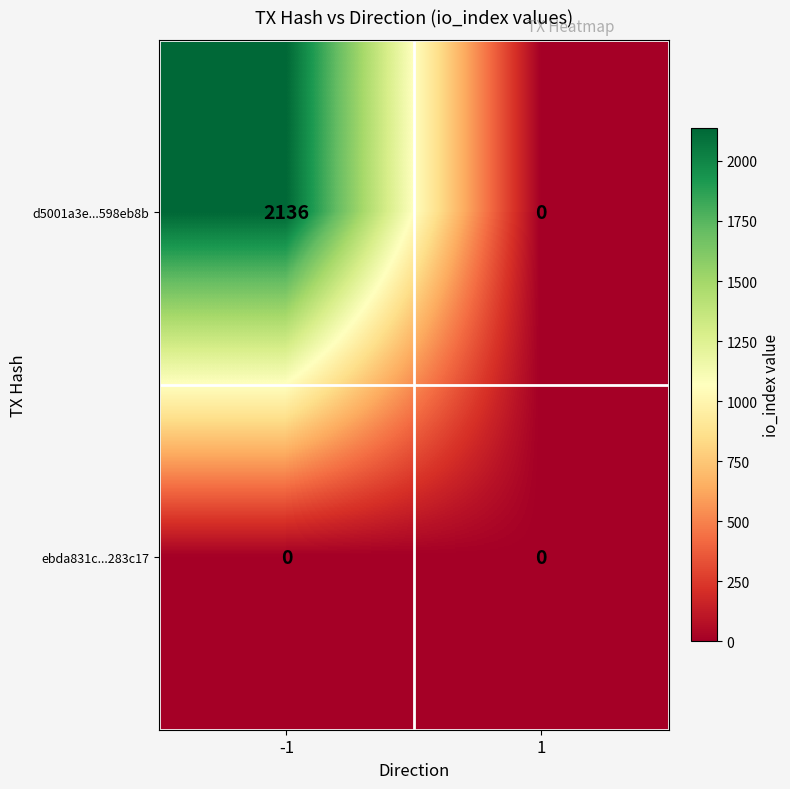

Rank the series by their maximum value, from lowest to highest.

ebda831c...283c17, d5001a3e...598eb8b